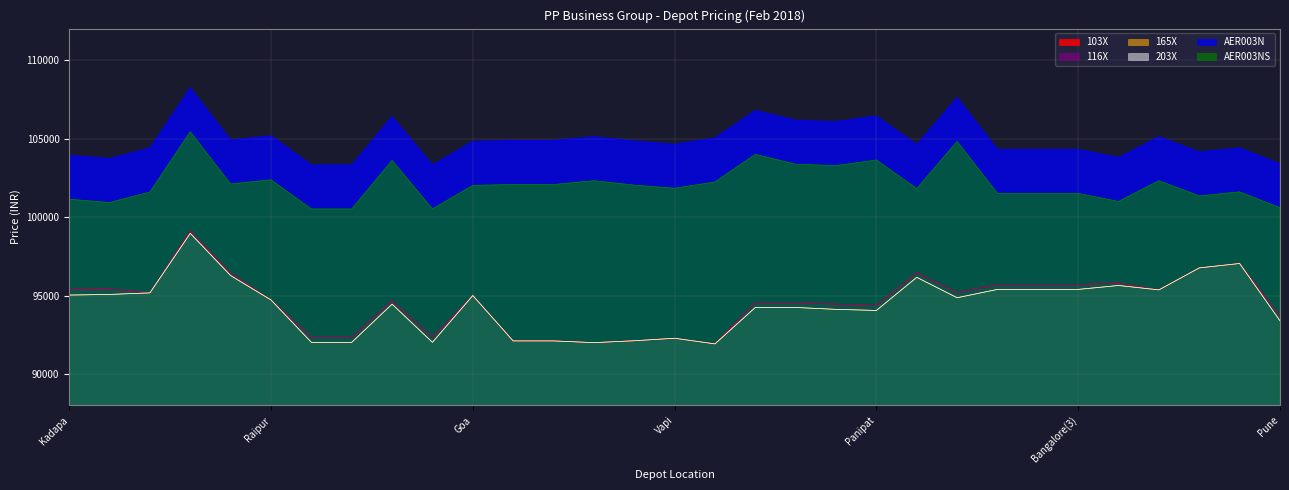

Which series has the largest total across all categories?

AER003N